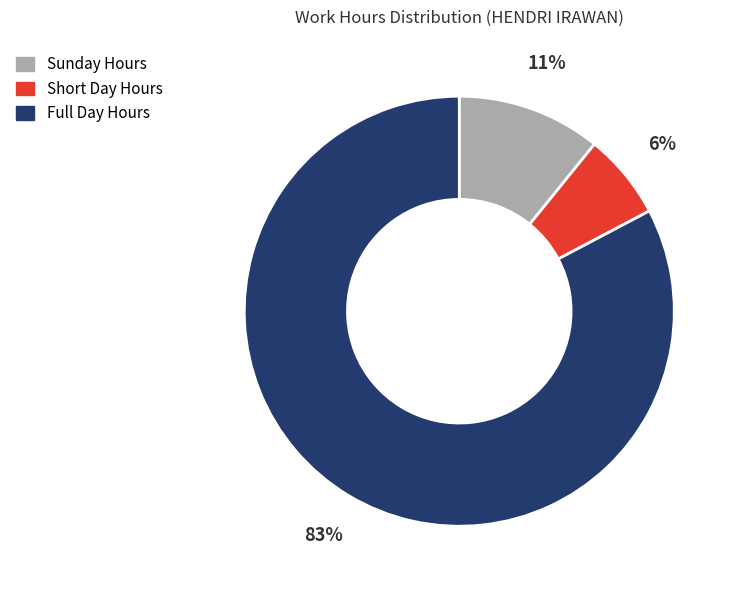

Count the number of slices in the pie.

3